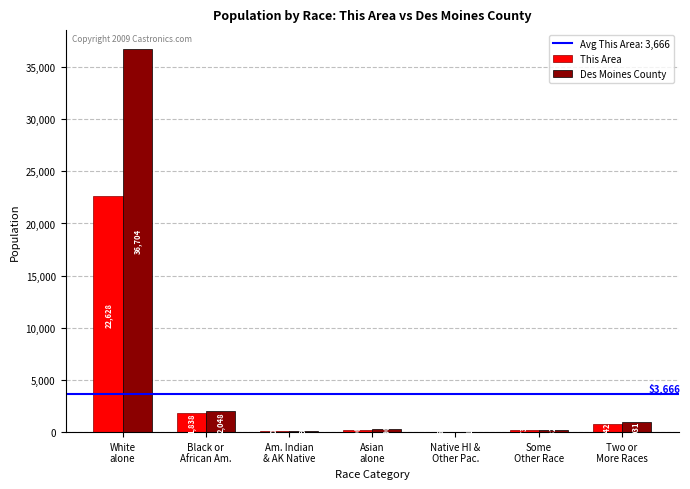

What is the maximum value shown in the chart?

36704